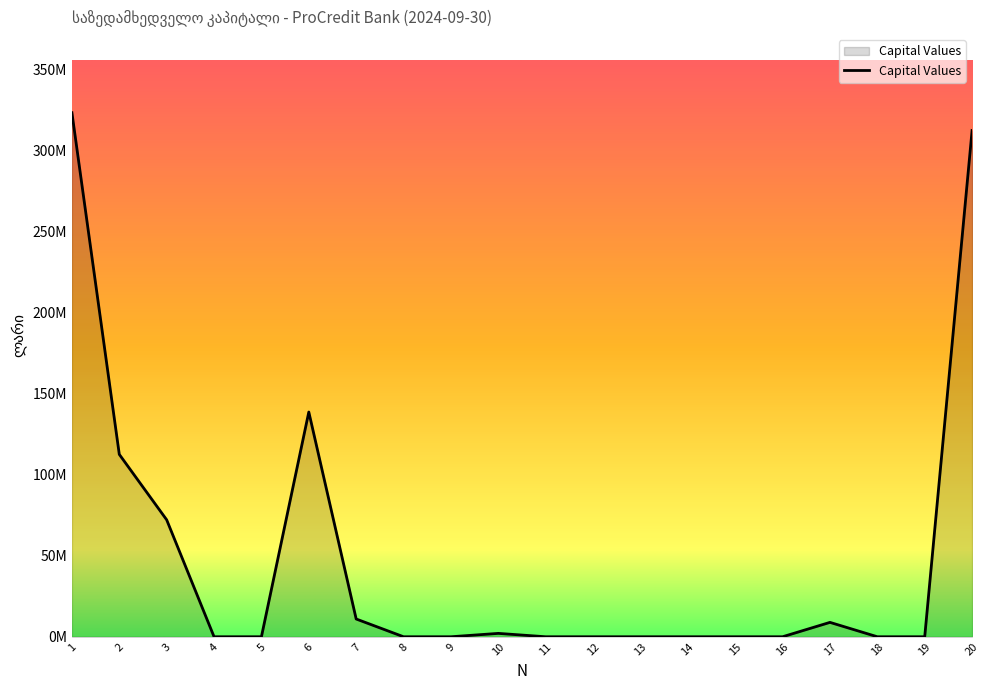

What is the greatest value displayed?

323211250.1